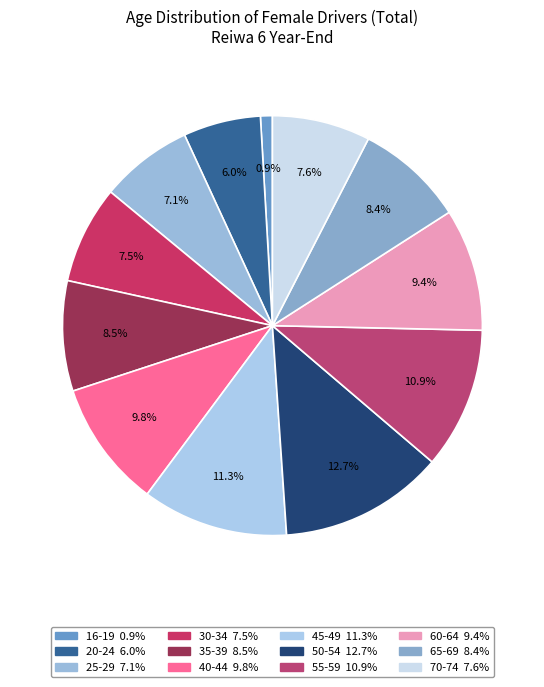

Count the number of slices in the pie.

12